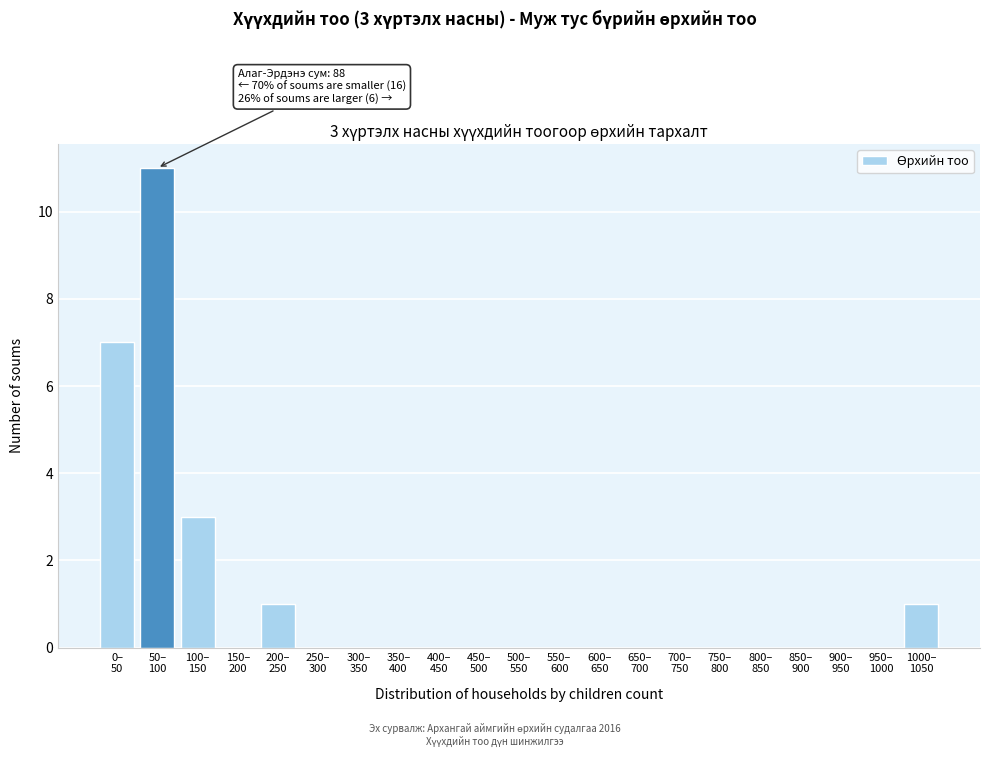

What is the sum of all values?

23